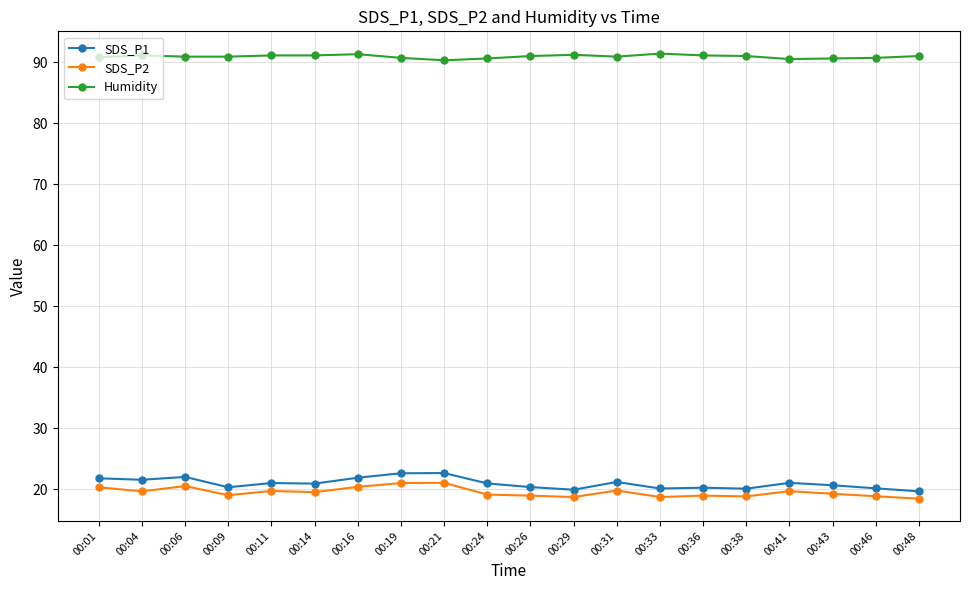

What is the difference between the SDS_P1 values at 00:31 and 00:16?

0.7